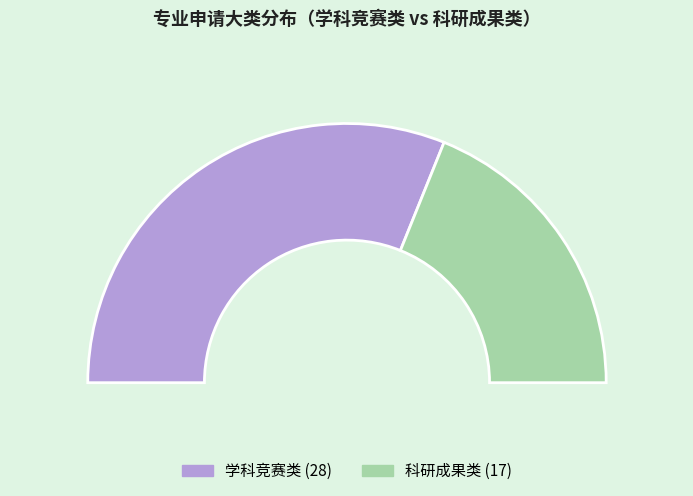

Count the number of slices in the pie.

3